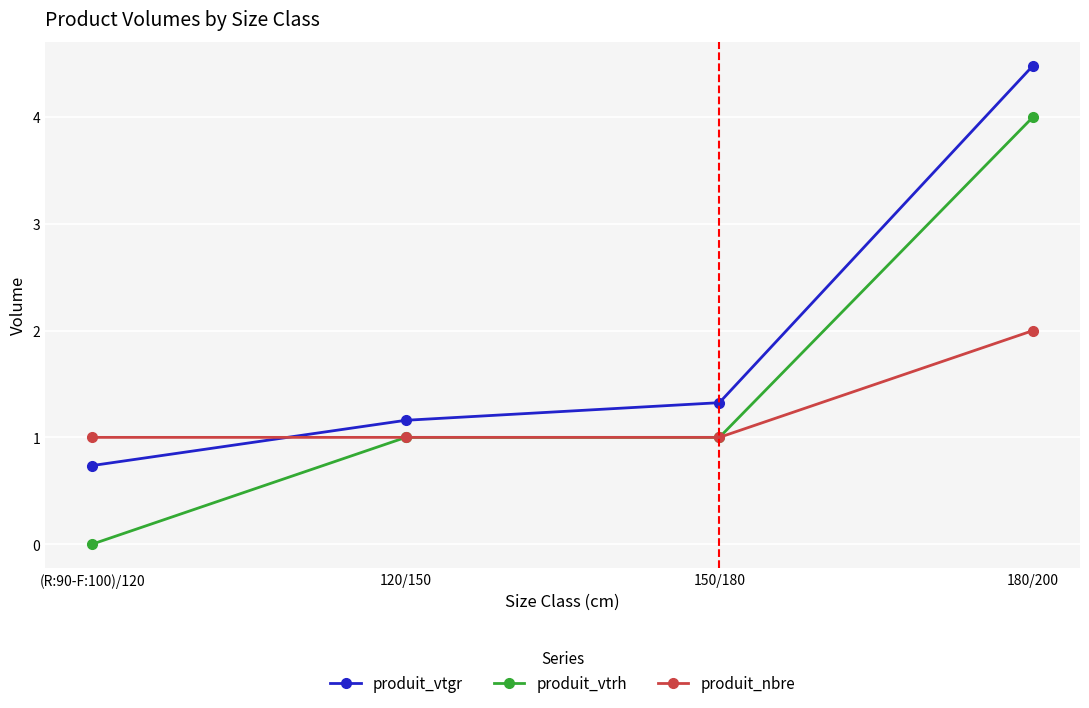

What is the label of the 1st point from the right?

180/200